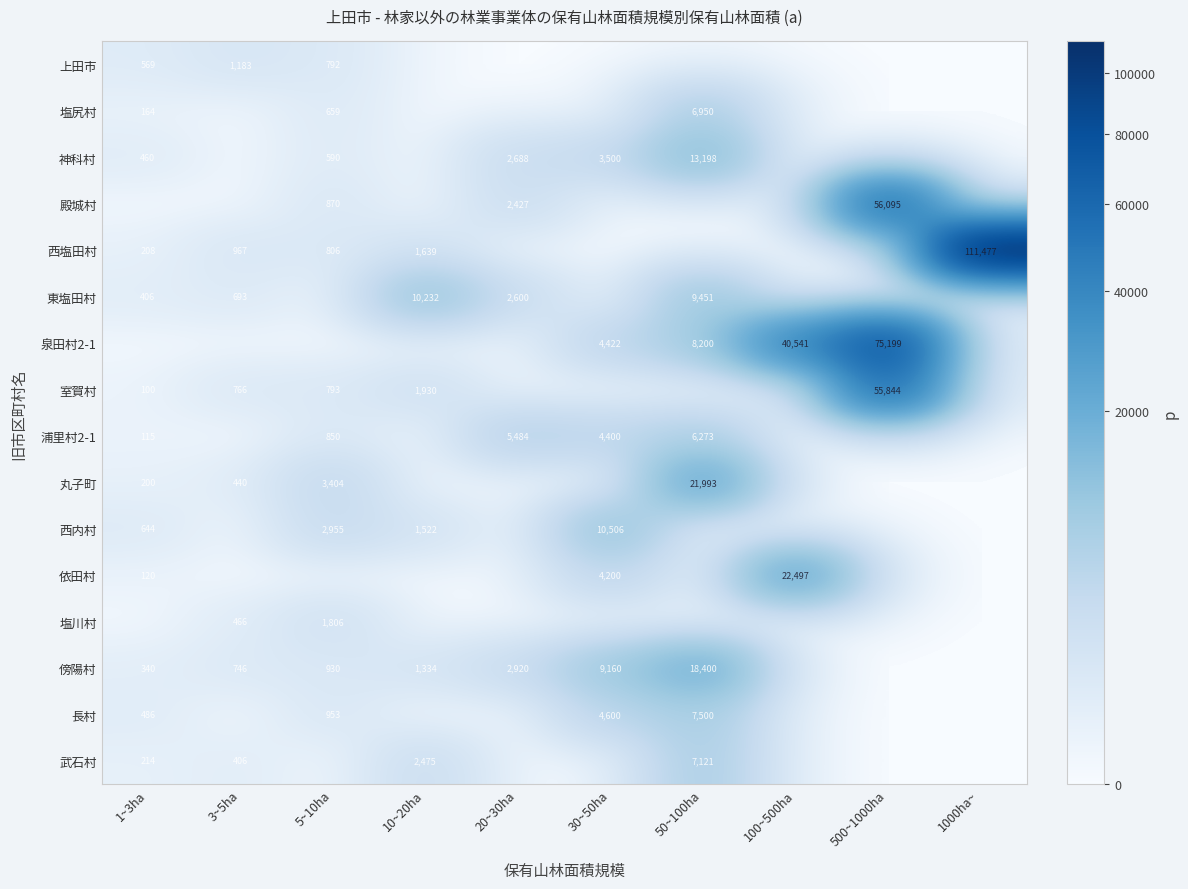

Is it true that 泉田村2-1 equals 6475 at 30~50ha?

False